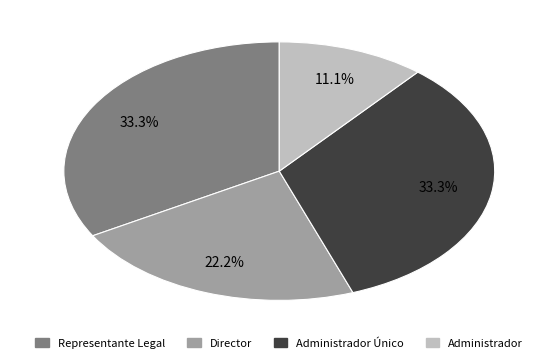

How many segments does this pie chart have?

4